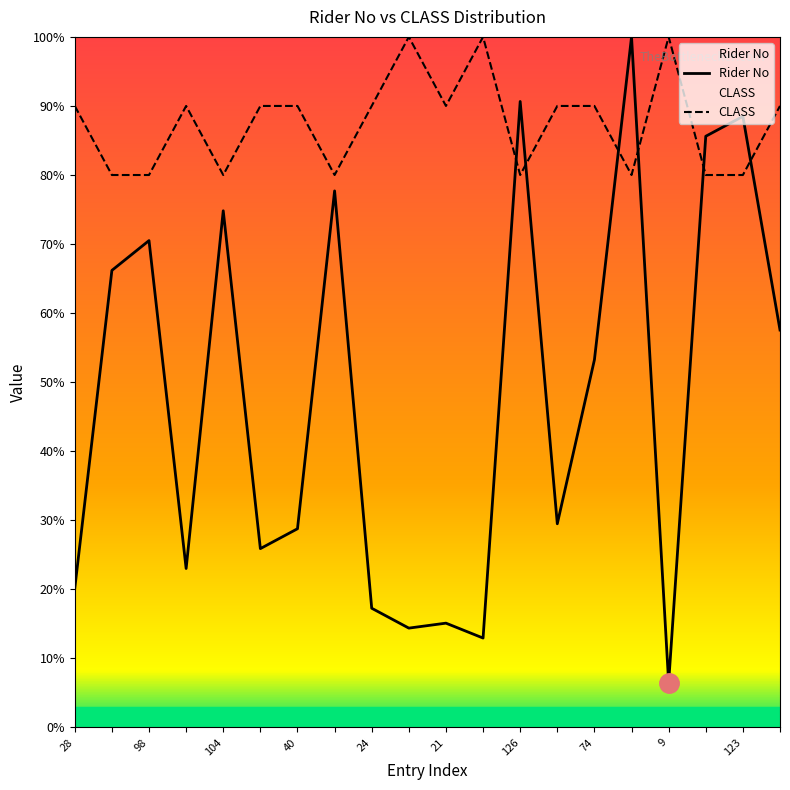

After their last crossing, which series has the higher values: Rider No or CLASS?

CLASS